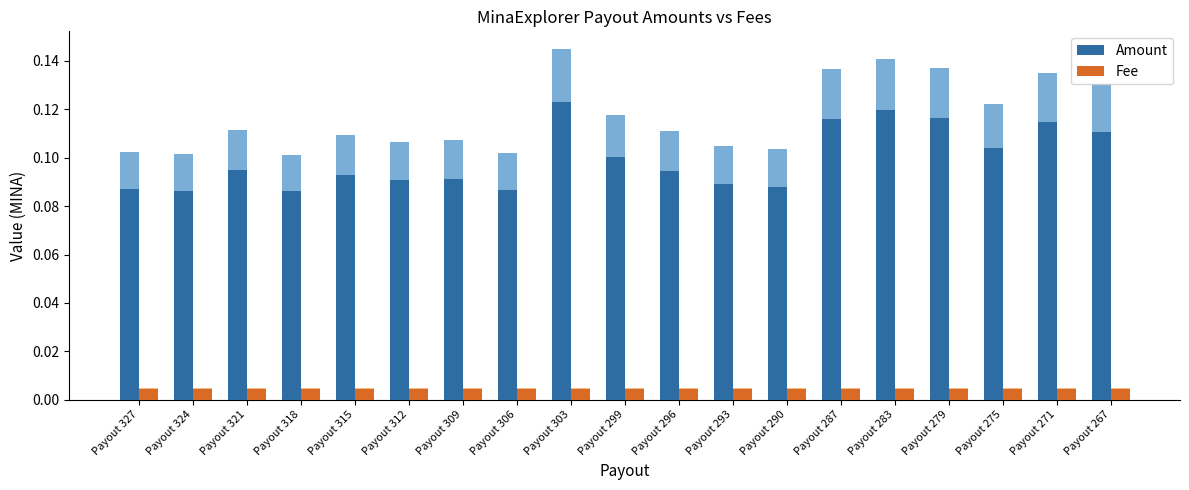

Rank the categories by Amount value from highest to lowest.

Payout 303, Payout 283, Payout 279, Payout 287, Payout 271, Payout 267, Payout 275, Payout 299, Payout 321, Payout 296, Payout 315, Payout 309, Payout 312, Payout 293, Payout 290, Payout 327, Payout 306, Payout 324, Payout 318